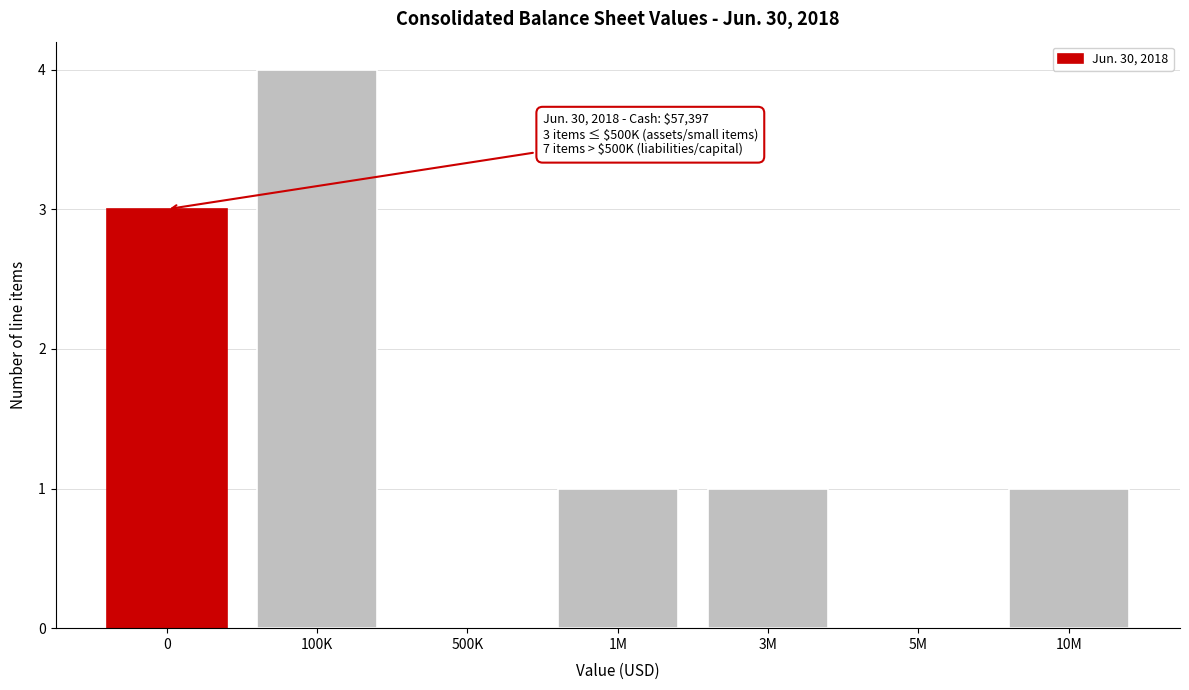

Reading left to right, what are all the values shown in this chart?

0=3	100K=4	500K=0	1M=1	3M=1	5M=0	10M=1